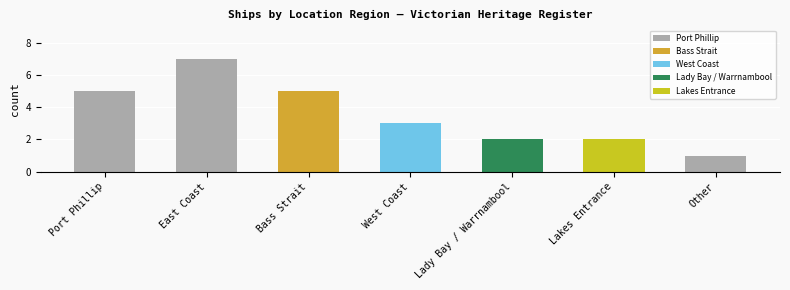

How many values exceed 3?

3